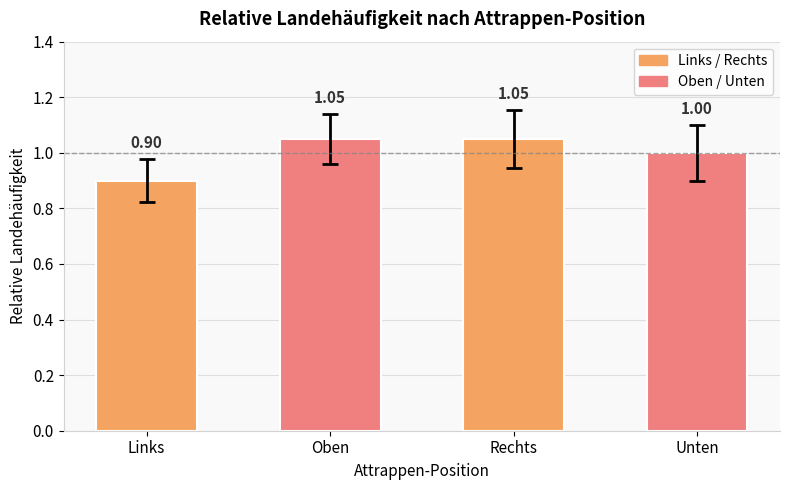

Between Unten and Links, which is larger?

Unten